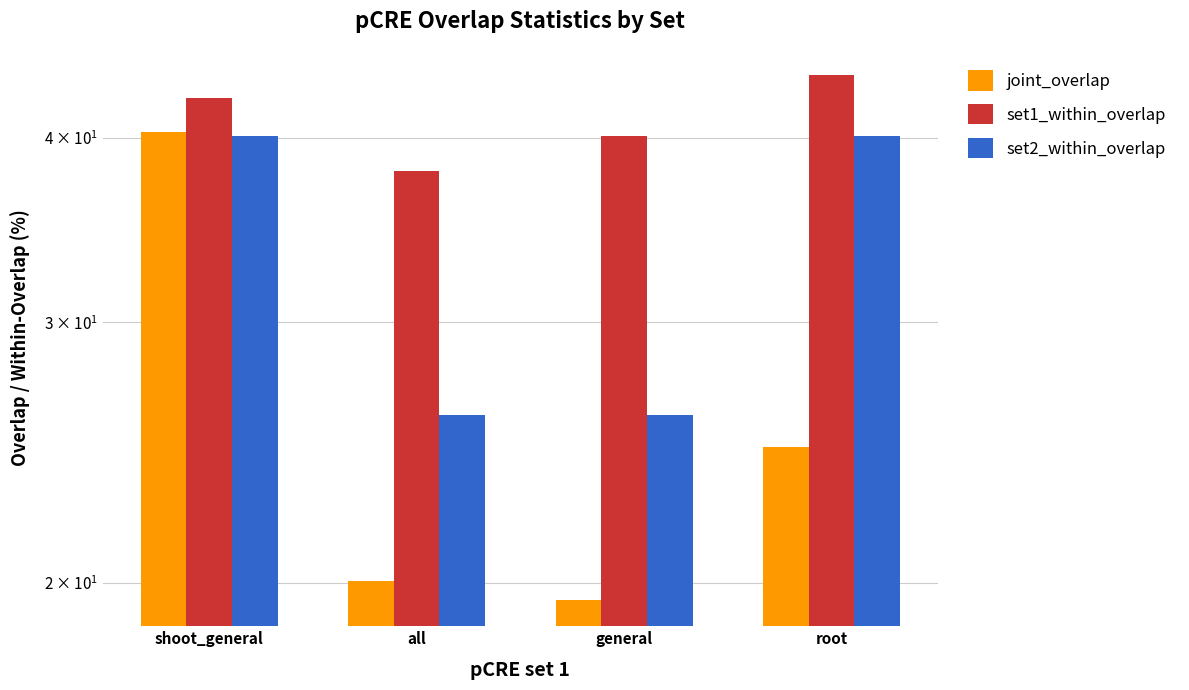

Reading right to left, list all the values displayed in this chart.

joint_overlap: root=24.7	general=19.5	all=20.0	shoot_general=40.4
set1_within_overlap: root=44.1	general=40.1	all=38.0	shoot_general=42.6
set2_within_overlap: root=40.1	general=26.0	all=26.0	shoot_general=40.1